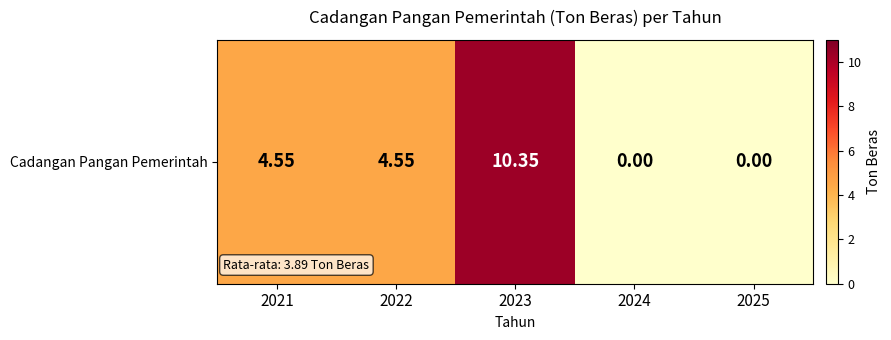

Rank the categories by value from highest to lowest.

2023, 2021, 2022, 2024, 2025